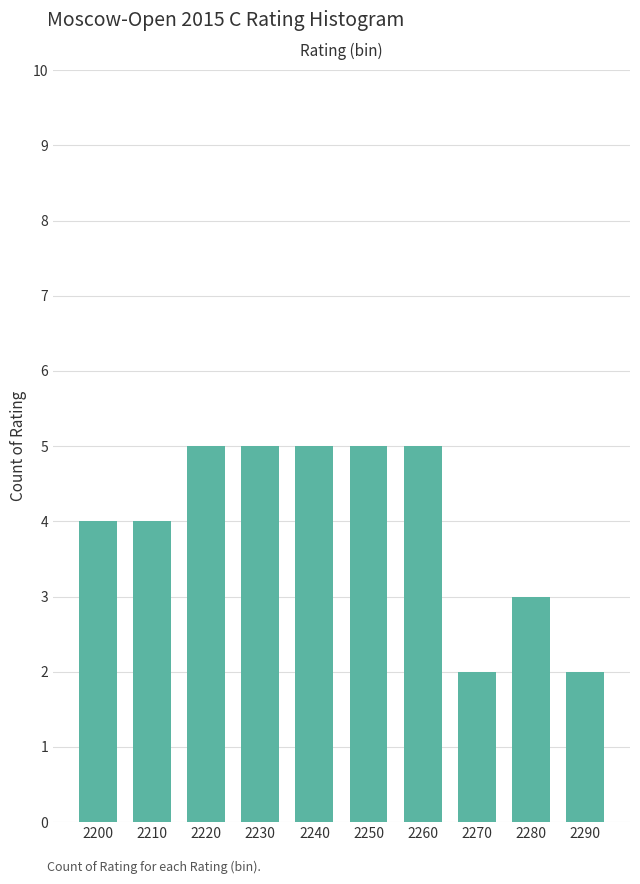

Reading left to right, extract all data points from this chart.

4	4	5	5	5	5	5	2	3	2